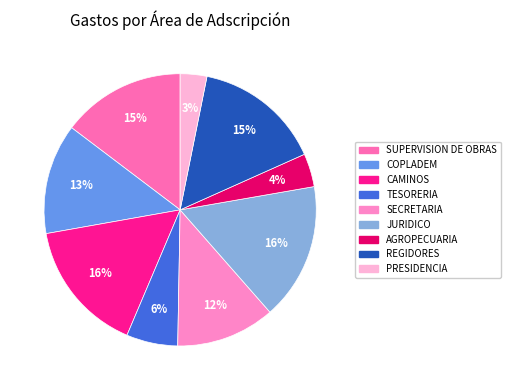

To the nearest percent, what percentage of the pie is CAMINOS?

16%